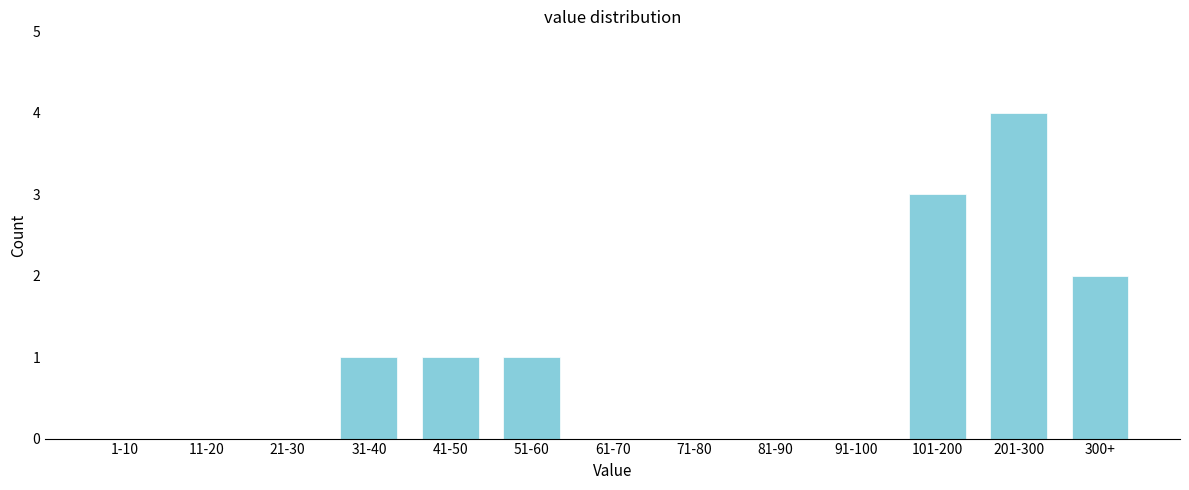

Reading left to right, transcribe all the data shown in this chart.

1-10=0	11-20=0	21-30=0	31-40=1	41-50=1	51-60=1	61-70=0	71-80=0	81-90=0	91-100=0	101-200=3	201-300=4	300+=2